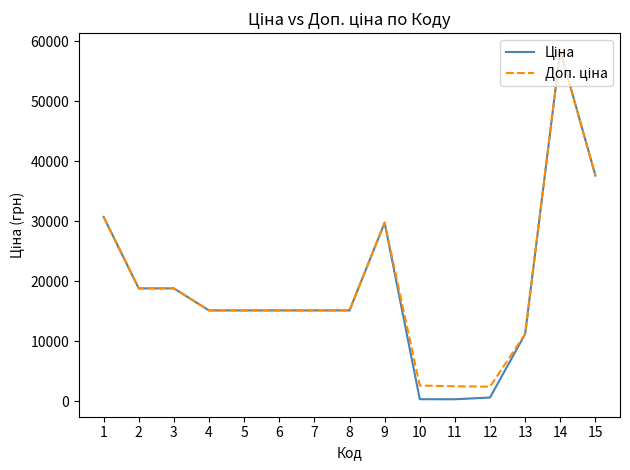

At which category is the sum across all series the highest?

14